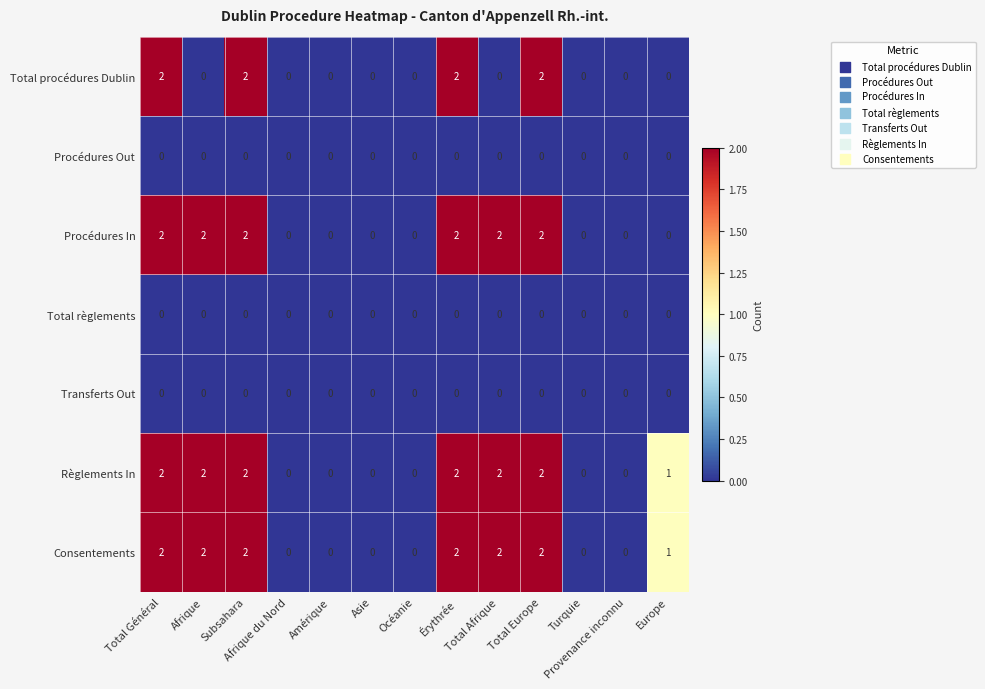

How many values in Règlements In are above zero?

7